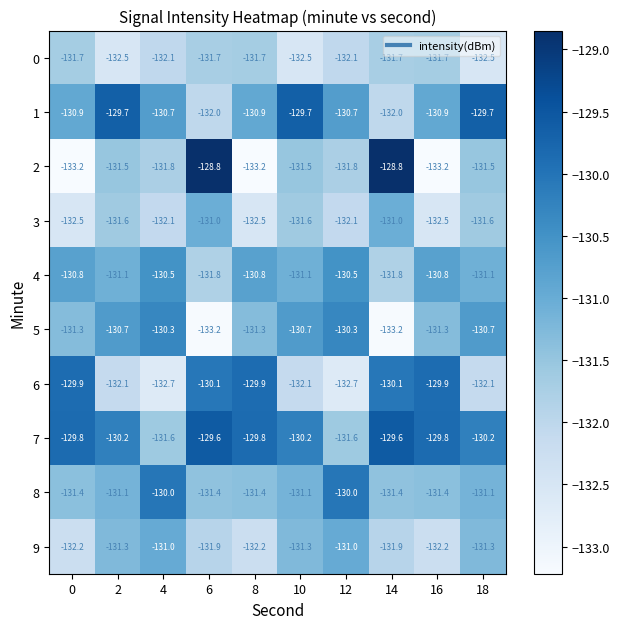

How many 5 values are between -131 and -130?

5